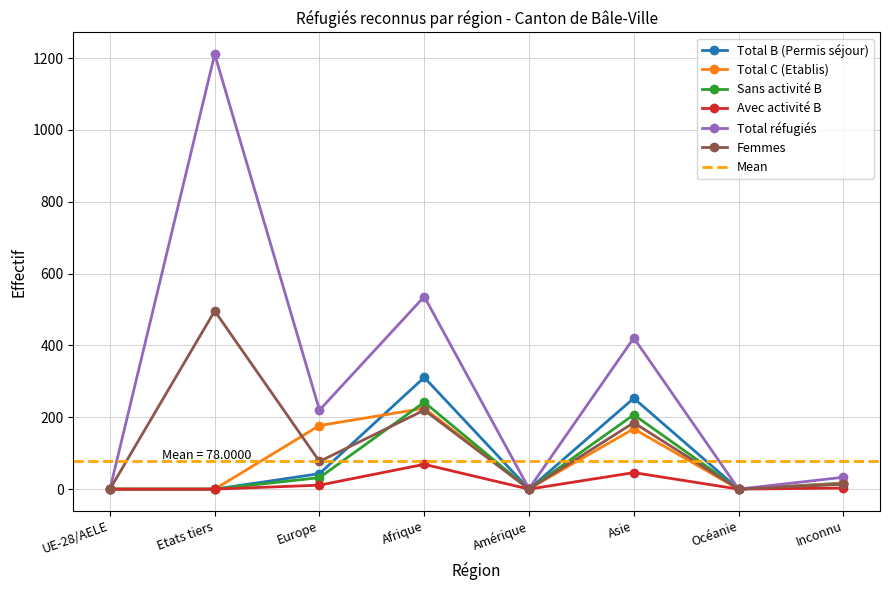

What is the sum of all Total C (Etablis) values?

587